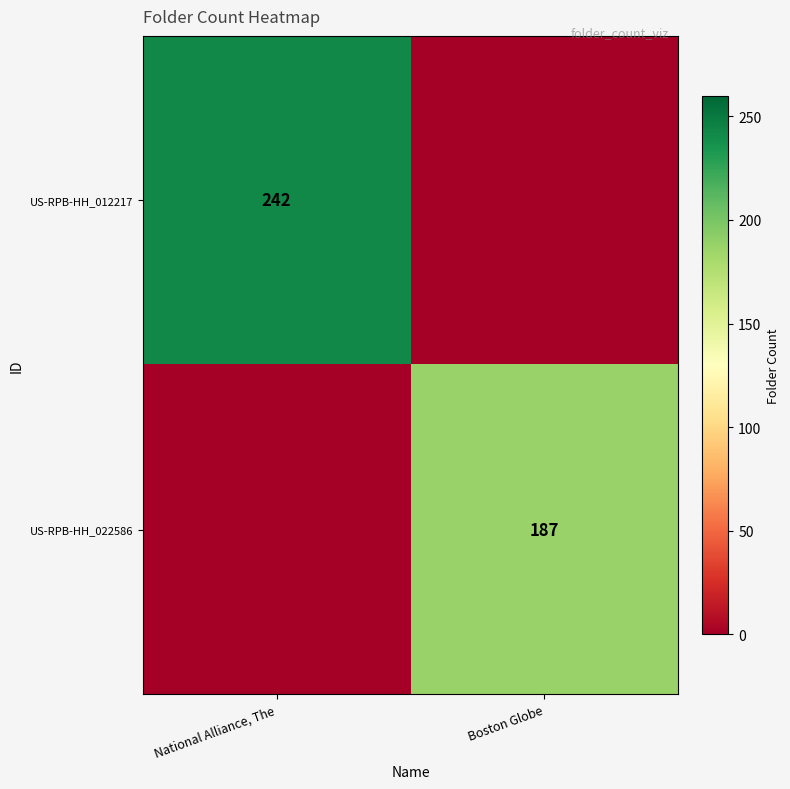

The US-RPB-HH_012217 series shows 427 at National Alliance, The. True or false?

False